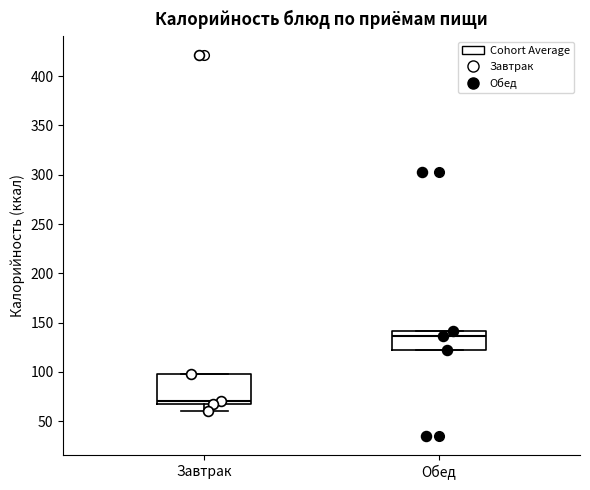

Reading left to right, transcribe this box plot: for each box, give where its median line is, the range the box spans, and where its two whiskers end, as read against the y-axis. The values are not printed on the chart, so give them approximately, as read against the axis.

Завтрак: median 70 (just above the box's lower edge), box 70 to 100, whiskers 60 to 100
Обед: median 135, box 120 to 140, whiskers 120 to 140